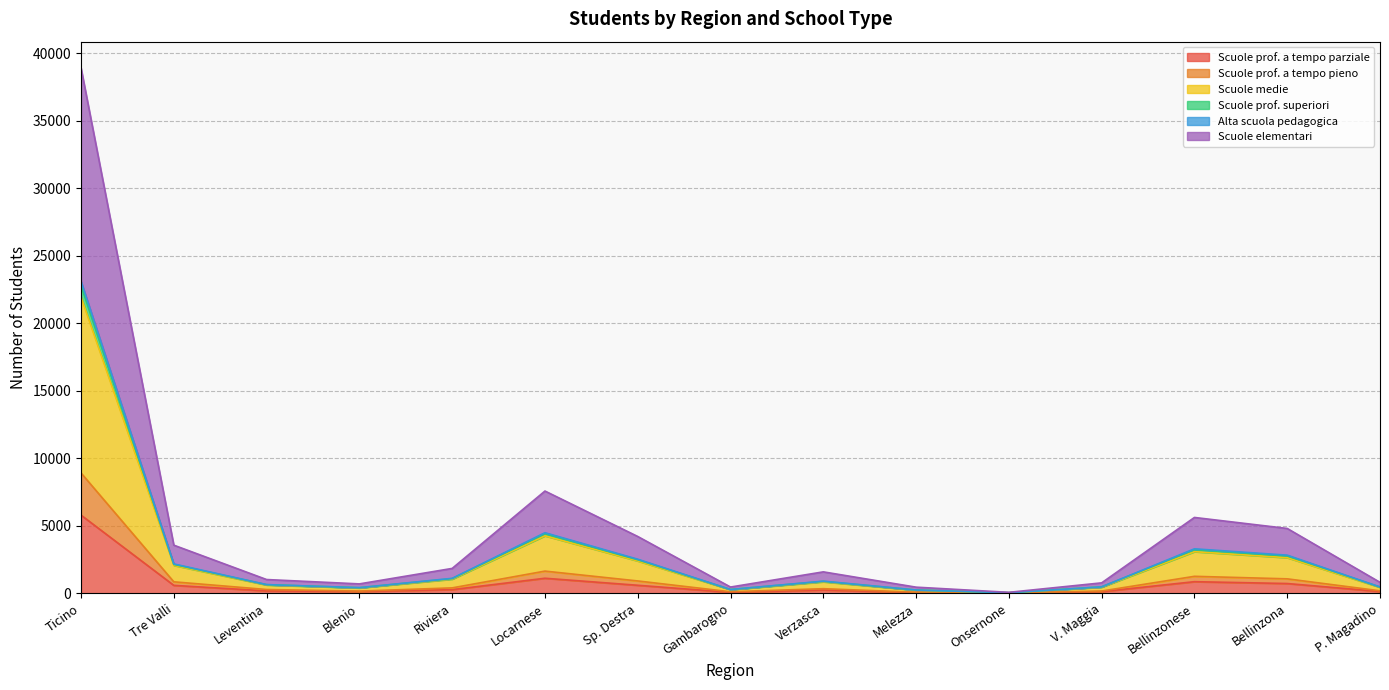

At which category is the sum across all series the highest?

Ticino